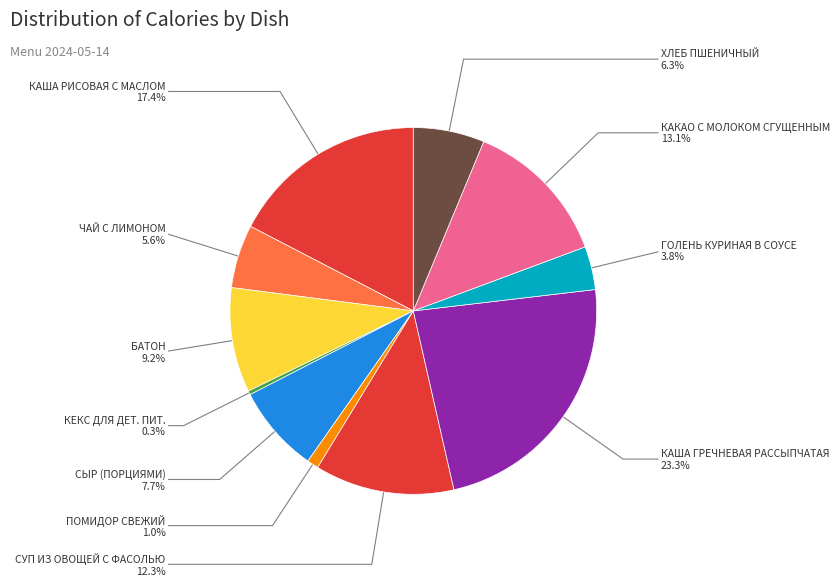

Approximately how many times larger is the value at КАКАО С МОЛОКОМ СГУЩЕННЫМ compared to БАТОН?

1.4